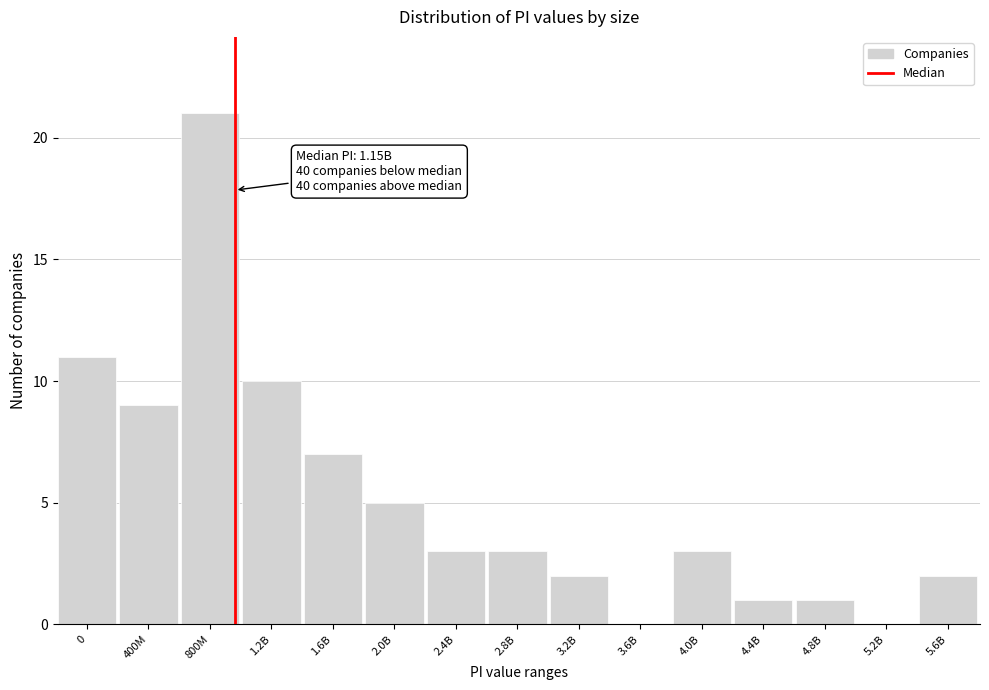

Reading left to right, extract all data points from this chart.

0=11	400M=9	800M=21	1.2B=10	1.6B=7	2.0B=5	2.4B=3	2.8B=3	3.2B=2	3.6B=0	4.0B=3	4.4B=1	4.8B=1	5.2B=0	5.6B=2